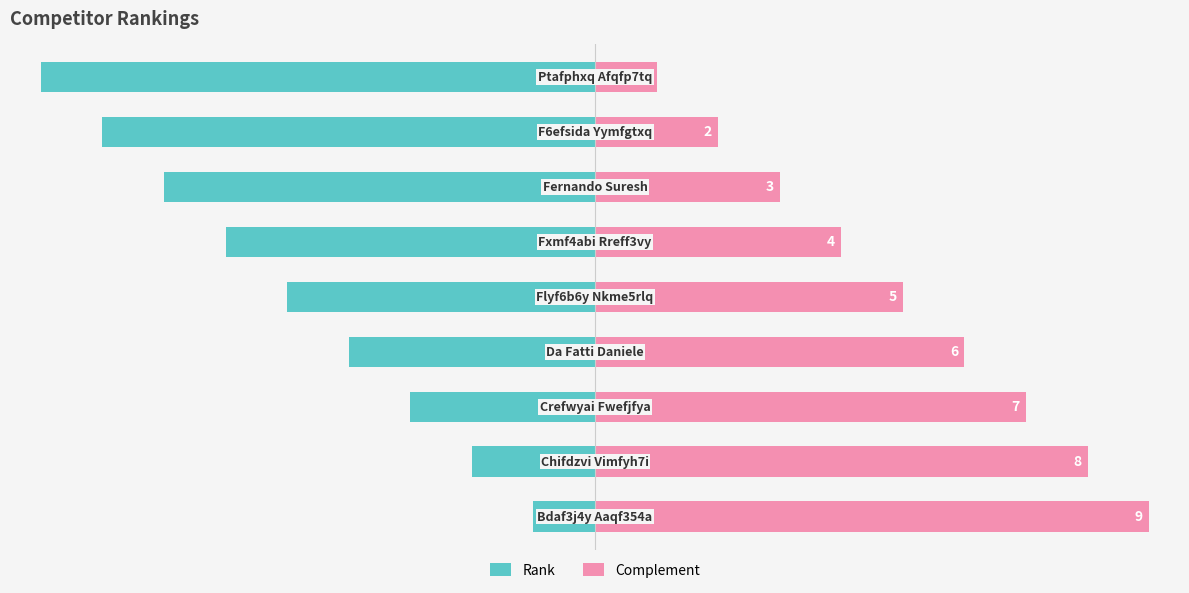

Reading left to right, what are all the values shown in this chart?

Rank: -1	-2	-3	-4	-5	-6	-7	-8	-9
Complement: 9	8	7	6	5	4	3	2	1